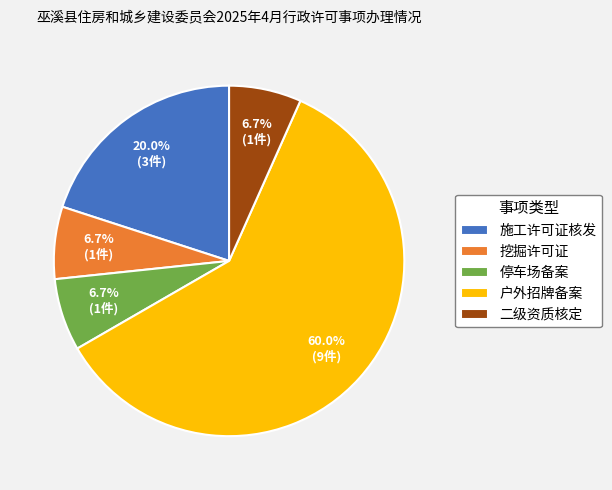

Which category accounts for the majority?

户外招牌备案